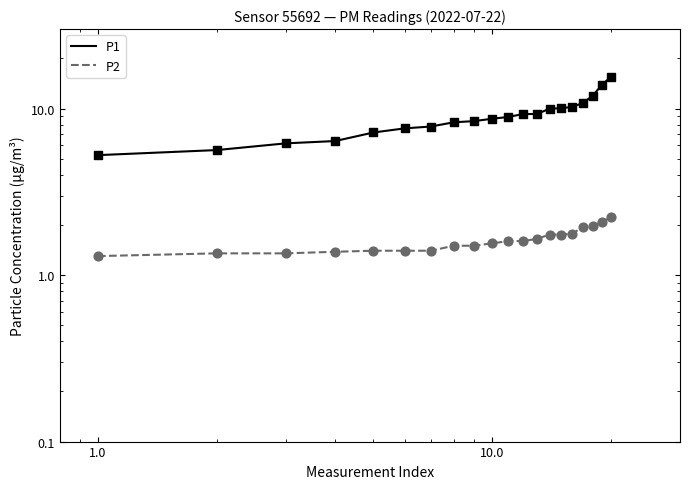

Which series has the widest spread of Y values?

P1